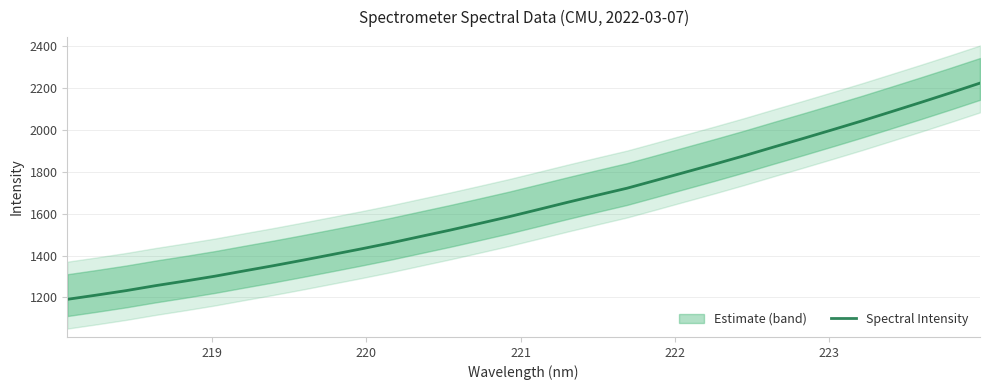

What is the maximum value for Spectral Intensity?

2224.5